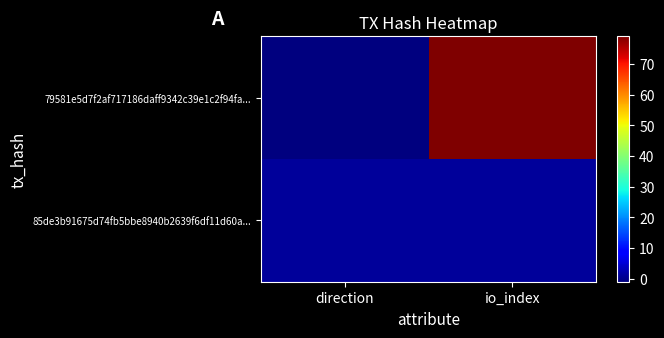

At which category is the sum across all series the highest?

io_index